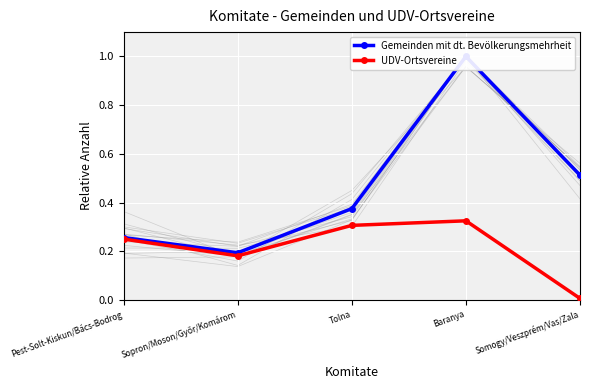

Rank the categories by UDV-Ortsvereine value from lowest to highest.

Somogy/Veszprém/Vas/Zala, Sopron/Moson/Győr/Komárom, Pest-Solt-Kiskun/Bács-Bodrog, Tolna, Baranya